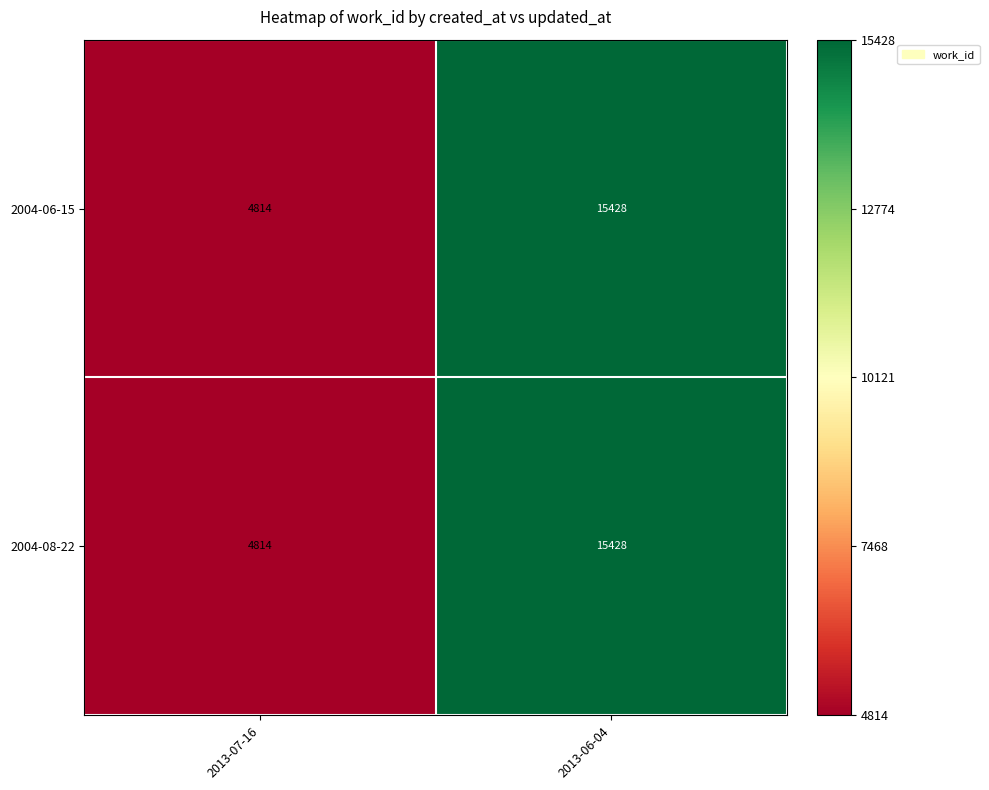

What is the smallest value displayed?

4814